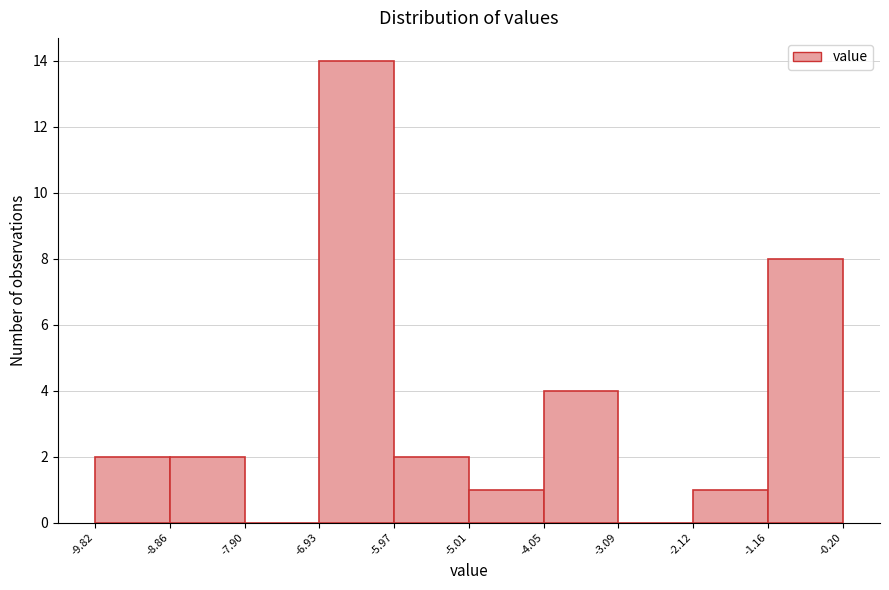

Reading left to right, transcribe this chart: for each bar, give the range it covers on the x-axis and its height. The values are not printed on the chart, so give them approximately, as read against the axis.

-9.82 to -8.86: 2
-8.86 to -7.90: 2
-7.90 to -6.93: 0
-6.93 to -5.97: 14
-5.97 to -5.01: 2
-5.01 to -4.05: 1
-4.05 to -3.09: 4
-3.09 to -2.12: 0
-2.12 to -1.16: 1
-1.16 to -0.20: 8